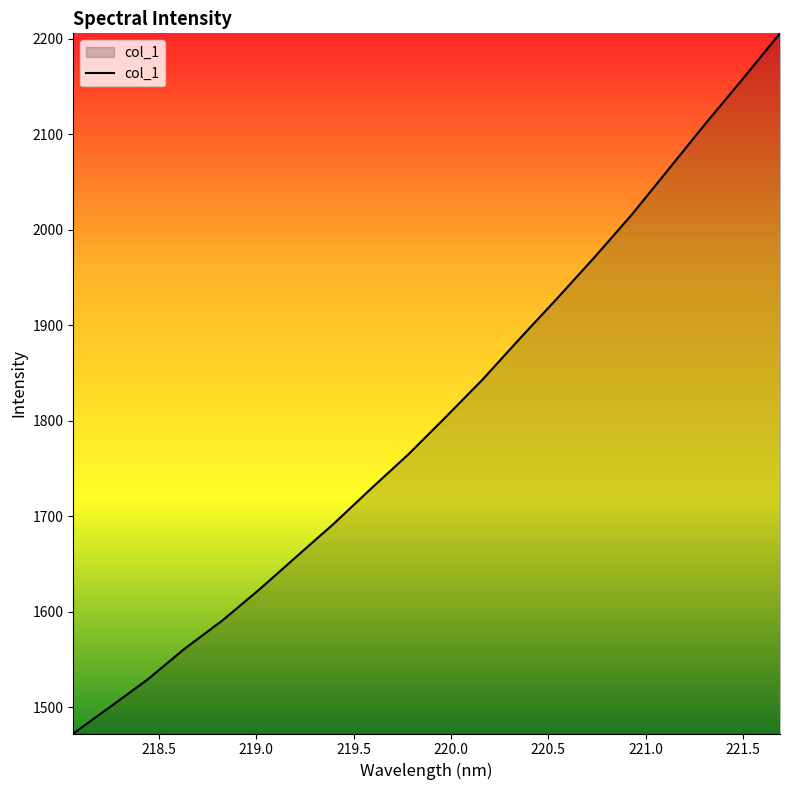

What is the maximum value shown in the chart?

2205.7